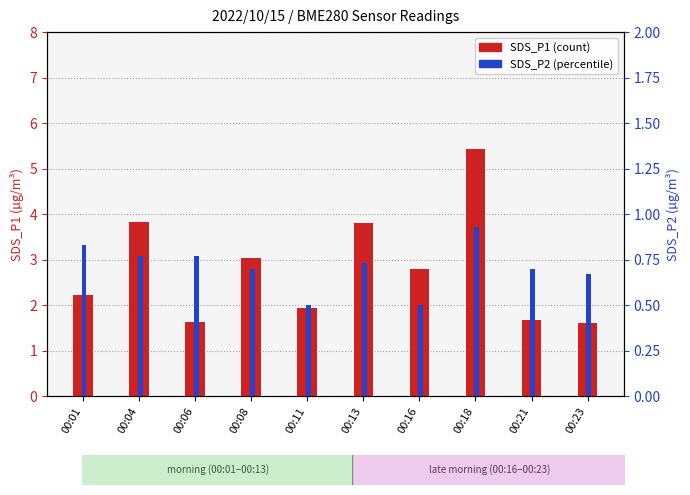

Count the number of categories in the chart.

10